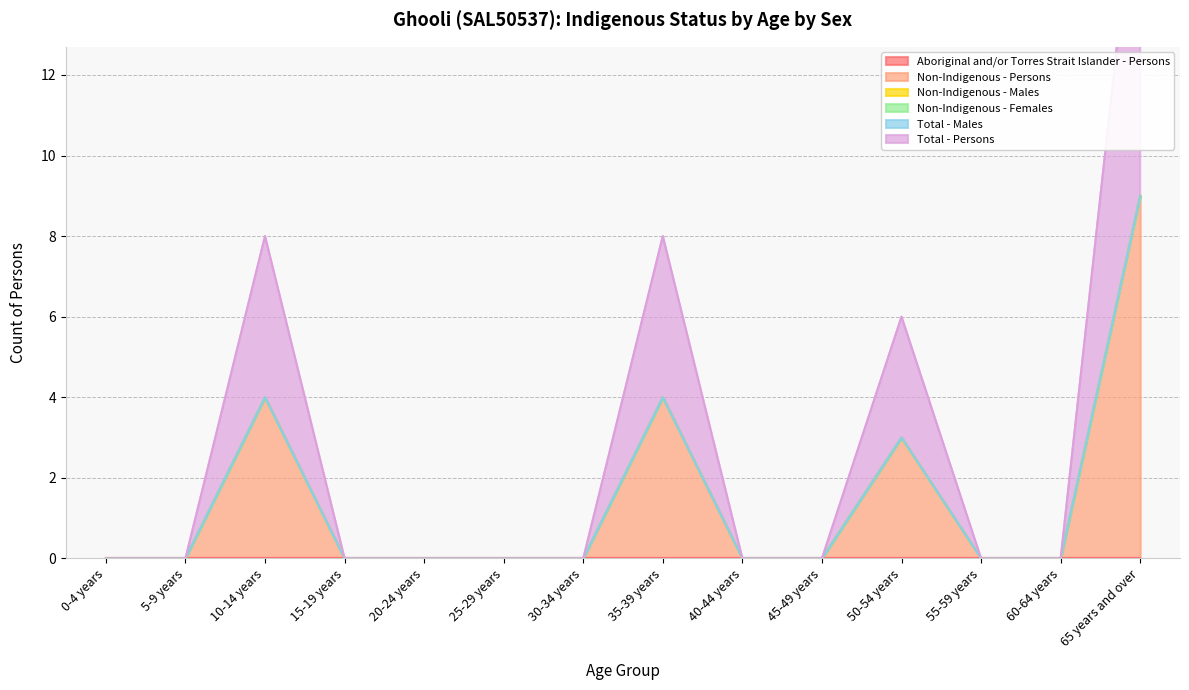

Count the number of categories in the chart.

14